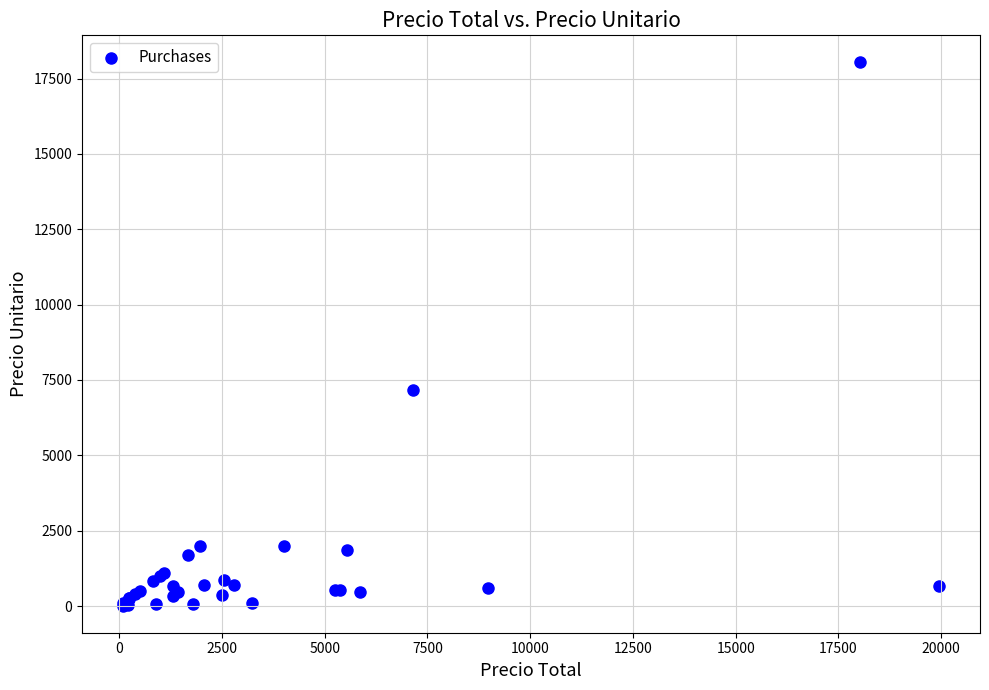

What Y value in the scatter plot is closest to 9023?

7150.0